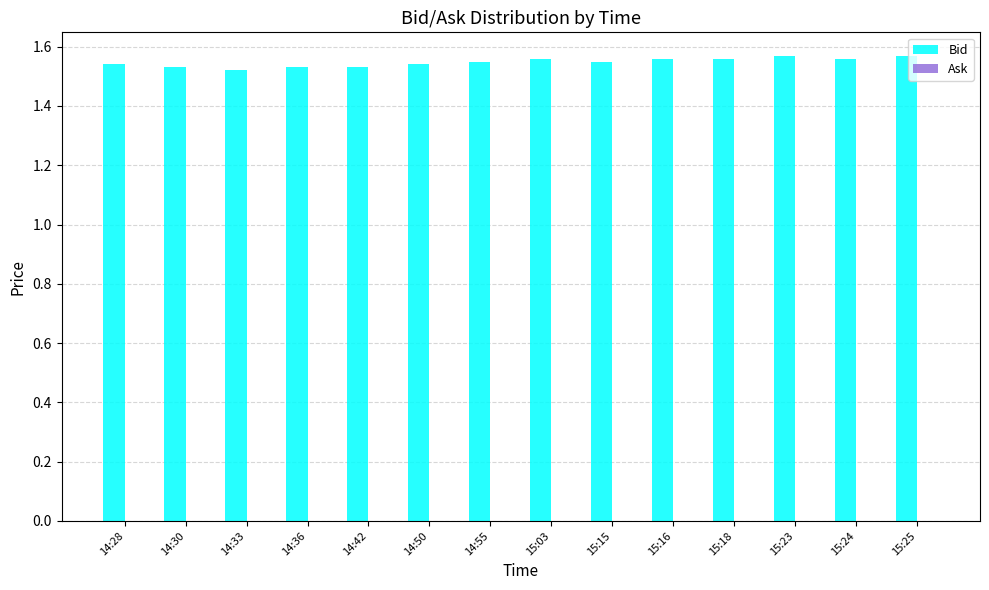

What is the ratio of the value at 14:28 to the value at 15:18?

1.0